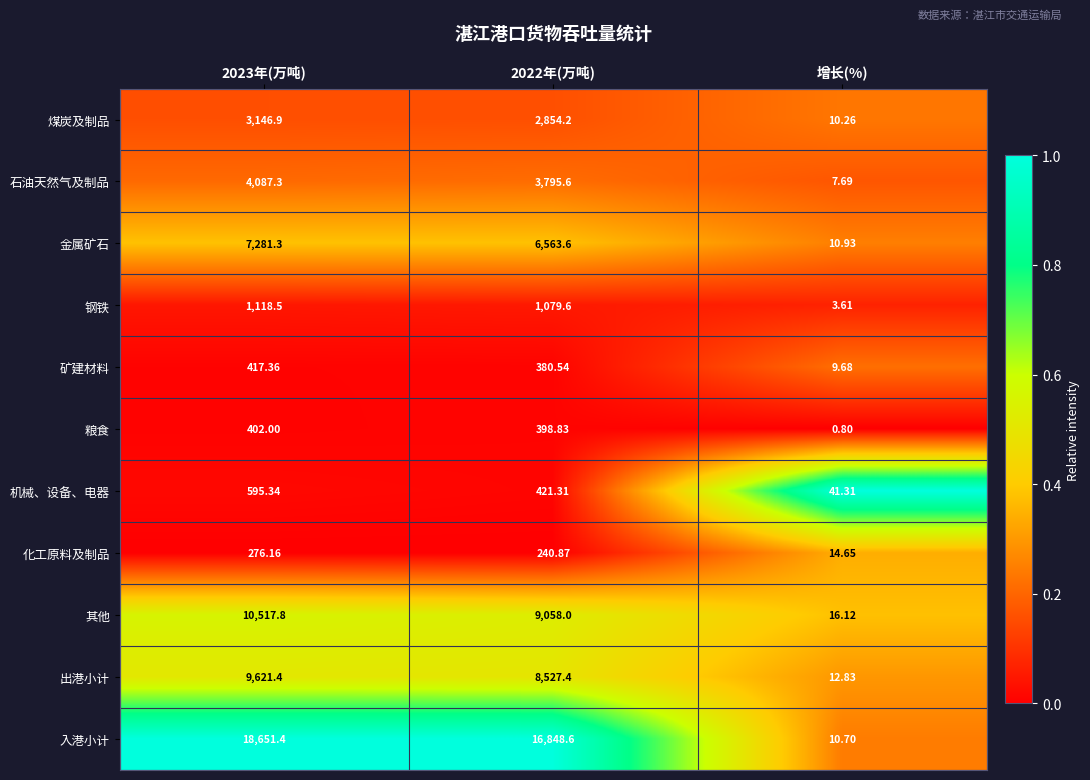

What is the spread (max minus min) of values at 2022年(万吨)?

16607.7